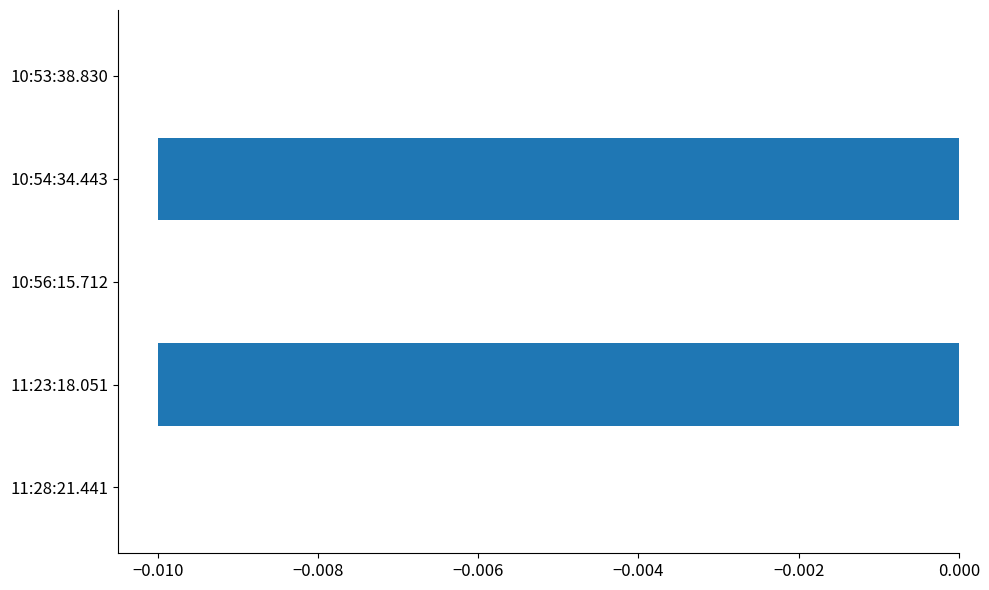

The chart shows a value of -0.0 at 11:23:18.051. True or false?

True